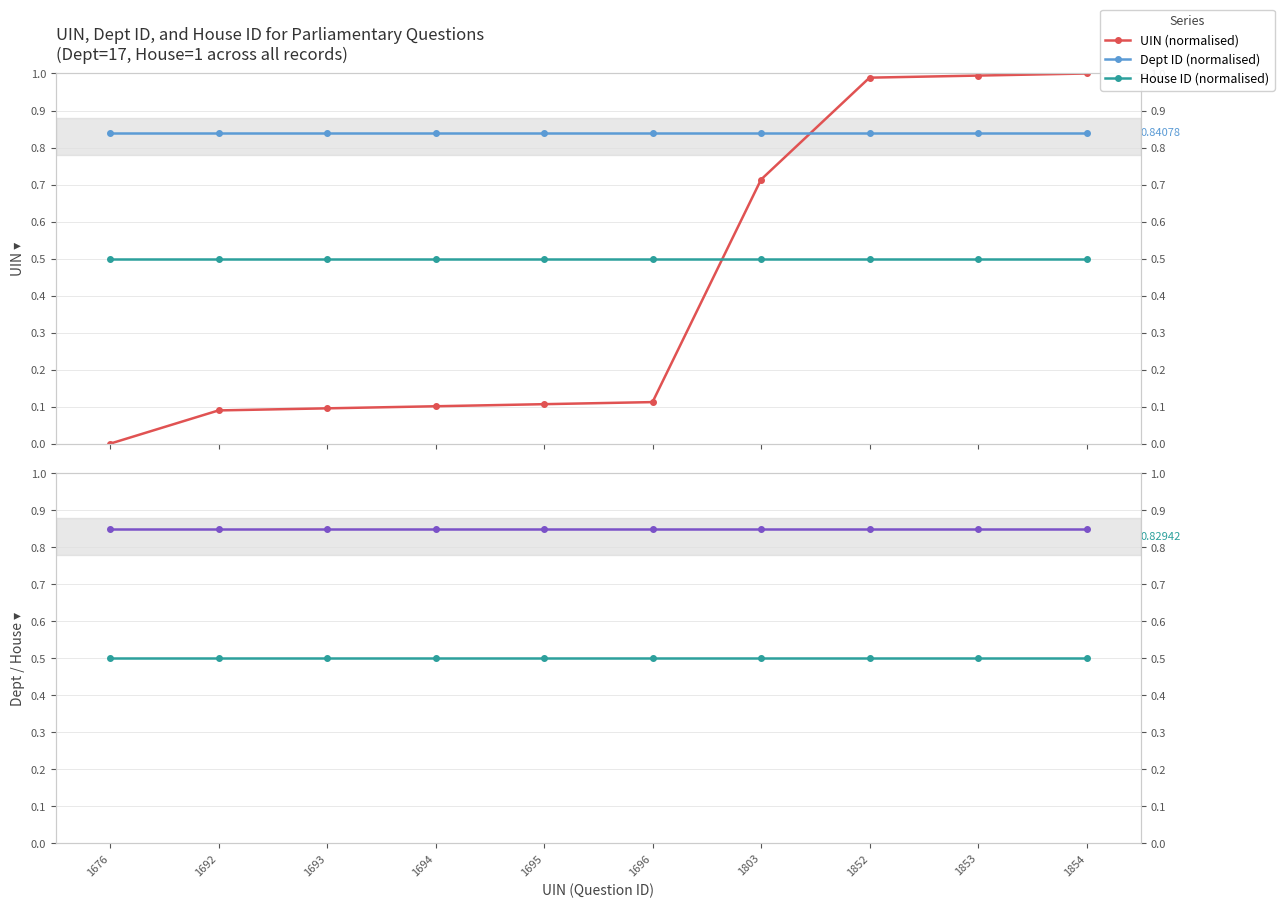

True or false: House ID (normalised) and Dept ID (normalised) intersect in this chart.

False